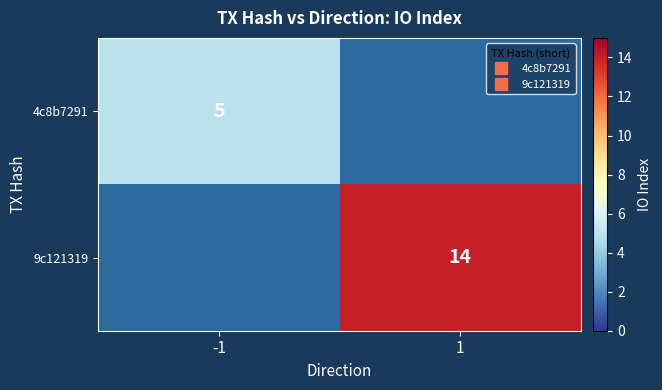

The 4c8b7291 series shows -3 at 1. True or false?

False